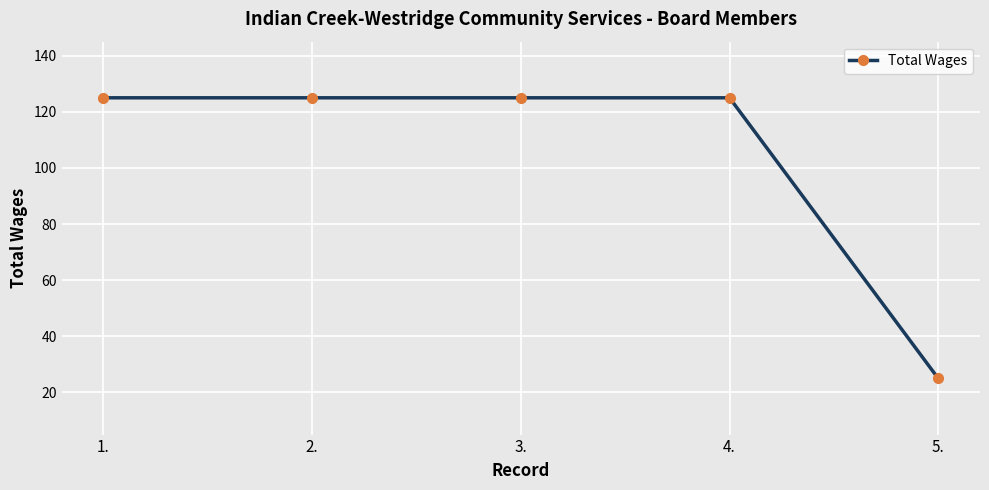

What is the ratio of the value at 5. to the value at 3.?

0.2